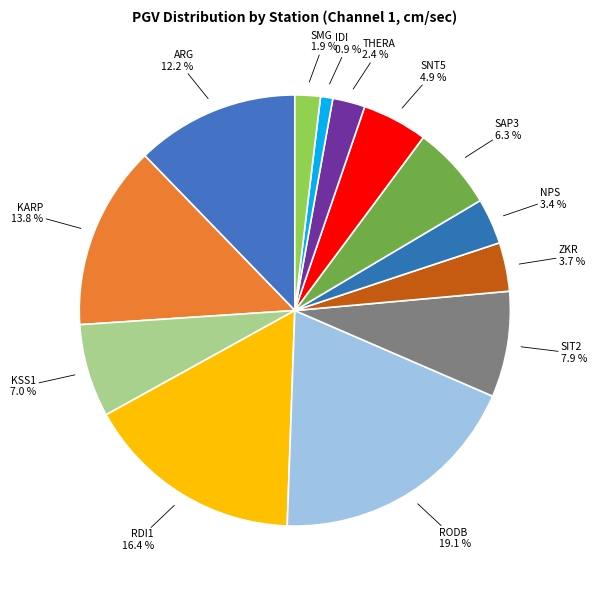

How many slices are in this pie chart?

13